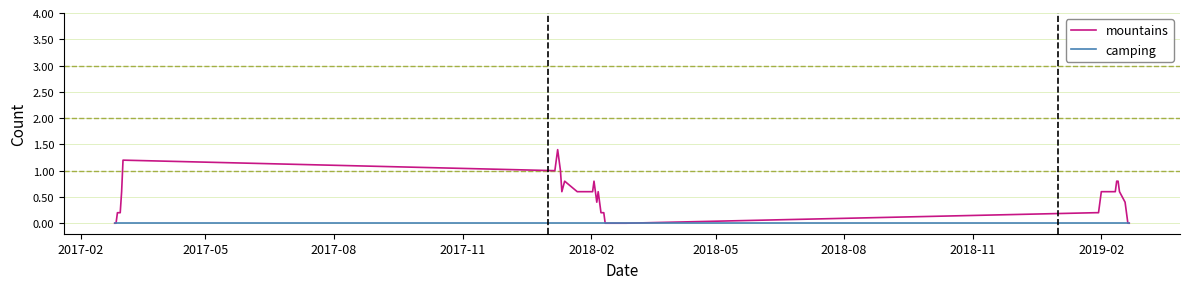

Which series has the largest range (max minus min)?

mountains